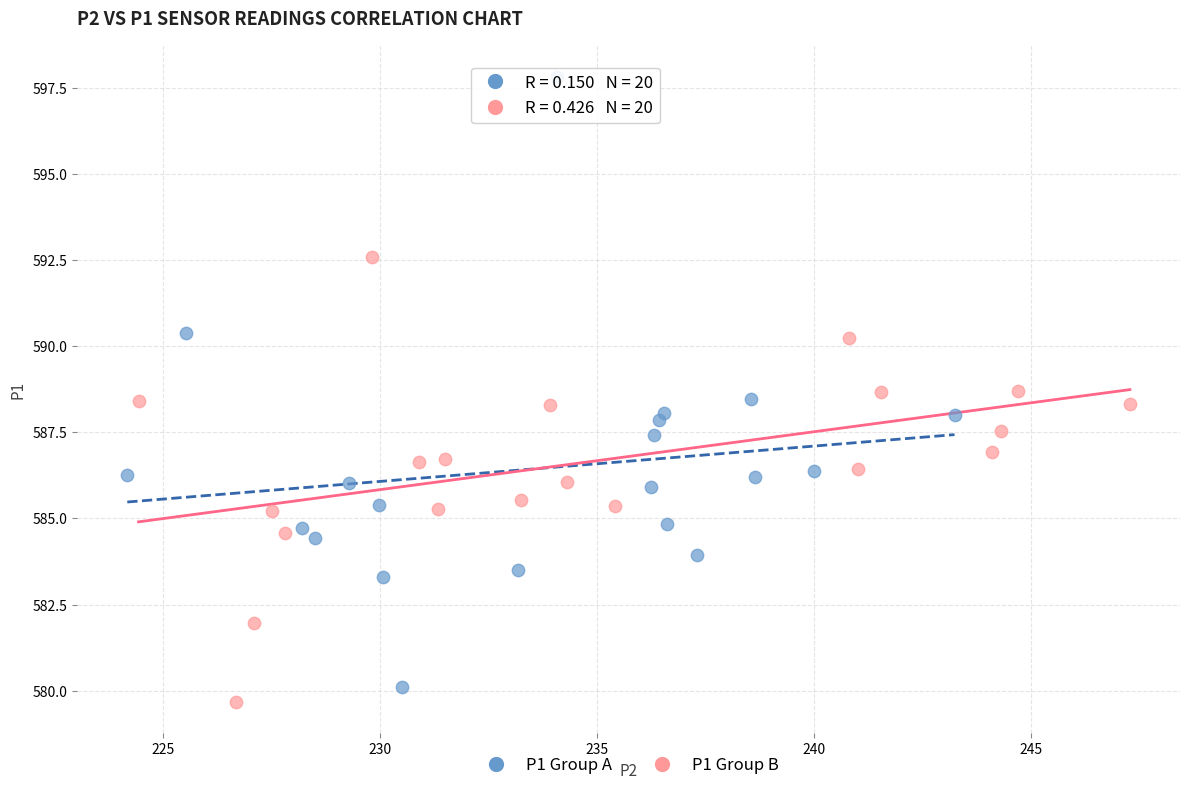

Which series contains the highest Y value?

P1 Group A